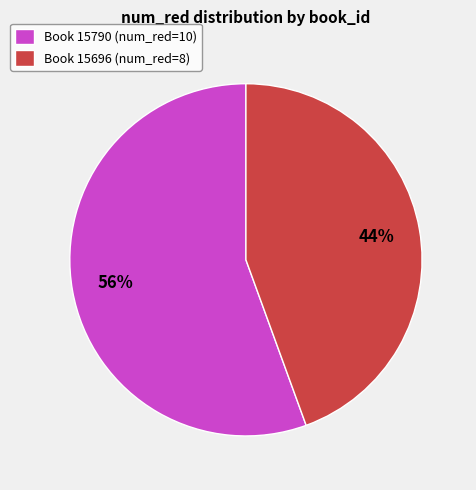

Is it true that Book 15790 (num_red=10) is 49% of the pie?

False